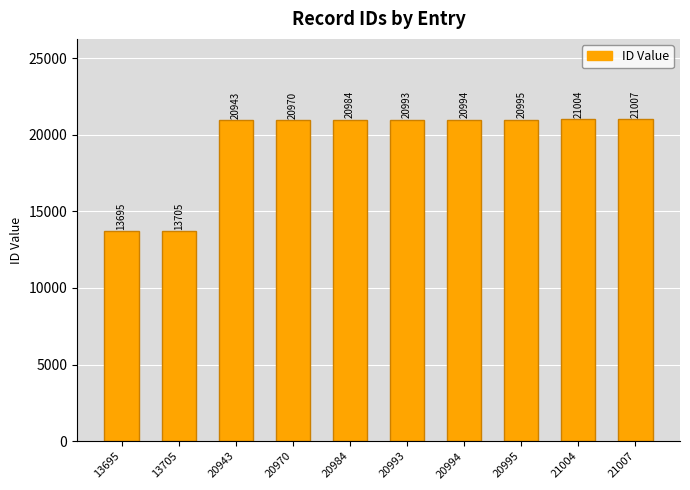

What is the difference between the values at 20984 and 20943?

41